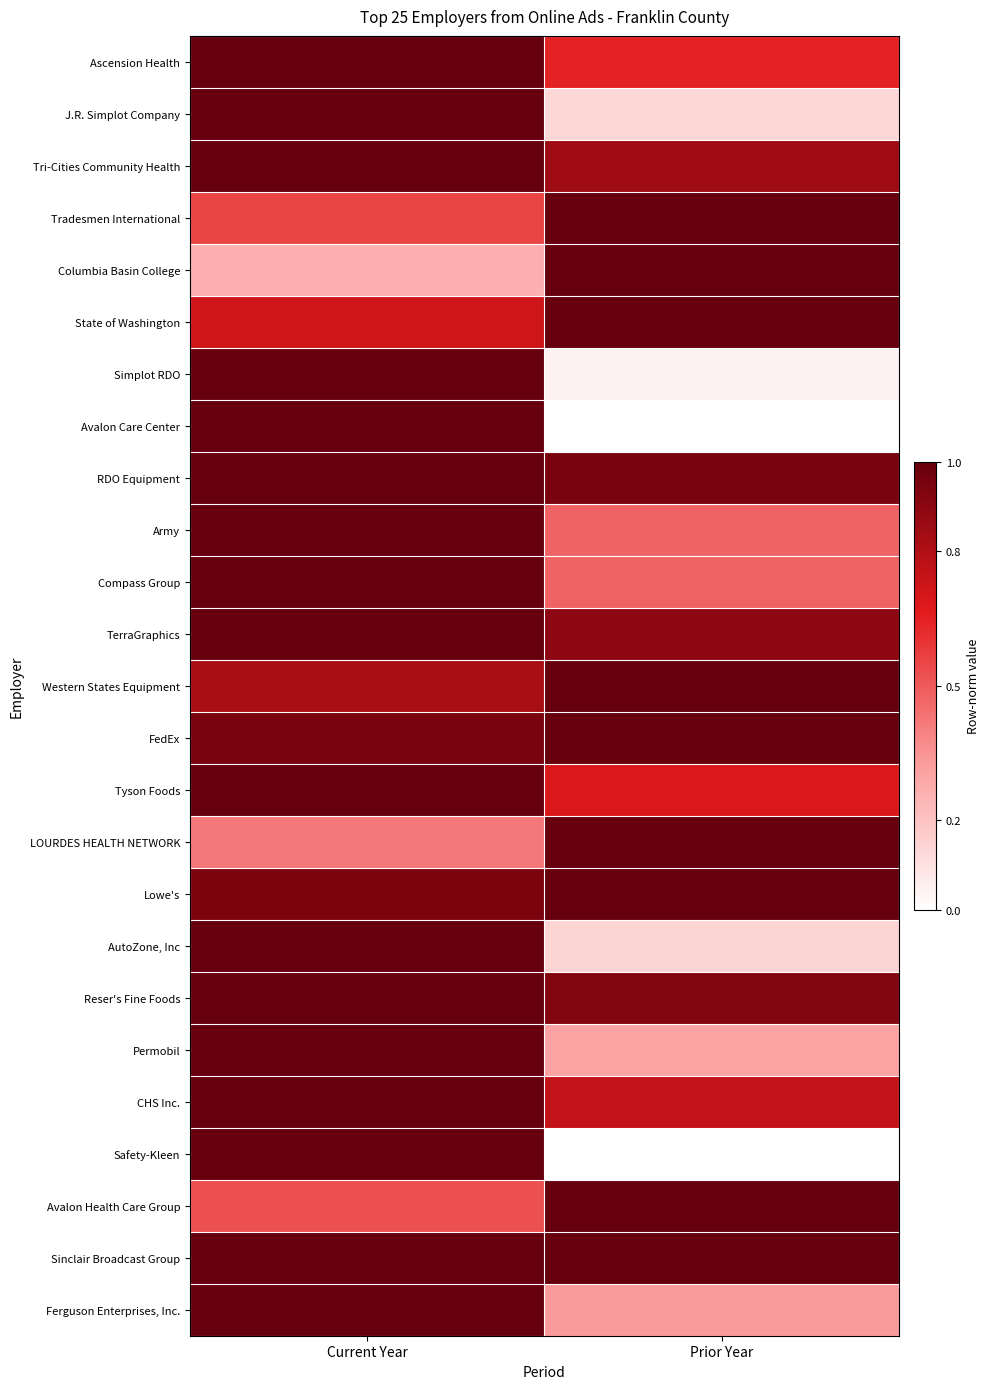

Reading left to right, list all the values displayed in this chart.

Ascension Health: Current Year=1.0	Prior Year=0.6
J.R. Simplot Company: Current Year=1.0	Prior Year=0.1
Tri-Cities Community Health: Current Year=1.0	Prior Year=0.8
Tradesmen International: Current Year=0.6	Prior Year=1.0
Columbia Basin College: Current Year=0.3	Prior Year=1.0
State of Washington: Current Year=0.7	Prior Year=1.0
Simplot RDO: Current Year=1.0	Prior Year=0.0
Avalon Care Center: Current Year=1.0	Prior Year=0.0
RDO Equipment: Current Year=1.0	Prior Year=0.9
Army: Current Year=1.0	Prior Year=0.5
Compass Group: Current Year=1.0	Prior Year=0.5
TerraGraphics: Current Year=1.0	Prior Year=0.9
Western States Equipment: Current Year=0.8	Prior Year=1.0
FedEx: Current Year=0.9	Prior Year=1.0
Tyson Foods: Current Year=1.0	Prior Year=0.7
LOURDES HEALTH NETWORK: Current Year=0.4	Prior Year=1.0
Lowe's: Current Year=0.9	Prior Year=1.0
AutoZone, Inc: Current Year=1.0	Prior Year=0.1
Reser's Fine Foods: Current Year=1.0	Prior Year=0.9
Permobil: Current Year=1.0	Prior Year=0.3
CHS Inc.: Current Year=1.0	Prior Year=0.8
Safety-Kleen: Current Year=1.0	Prior Year=0.0
Avalon Health Care Group: Current Year=0.5	Prior Year=1.0
Sinclair Broadcast Group: Current Year=1.0	Prior Year=1.0
Ferguson Enterprises, Inc.: Current Year=1.0	Prior Year=0.3